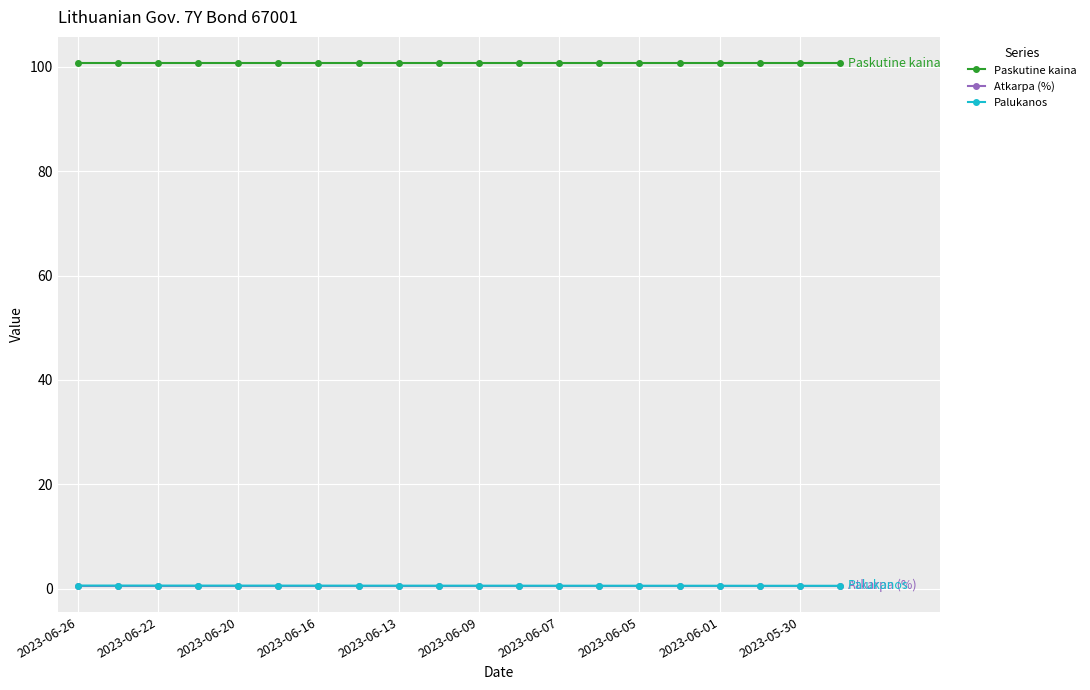

What is the lowest value of the Paskutine kaina series?

100.7